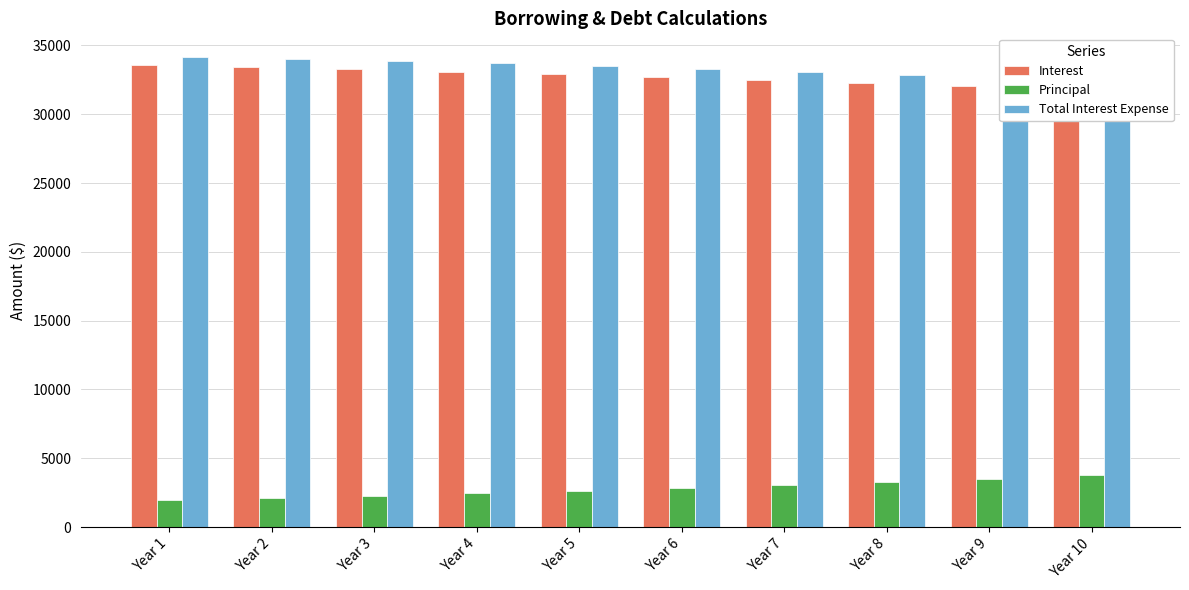

Which series has the largest total across all categories?

Total Interest Expense